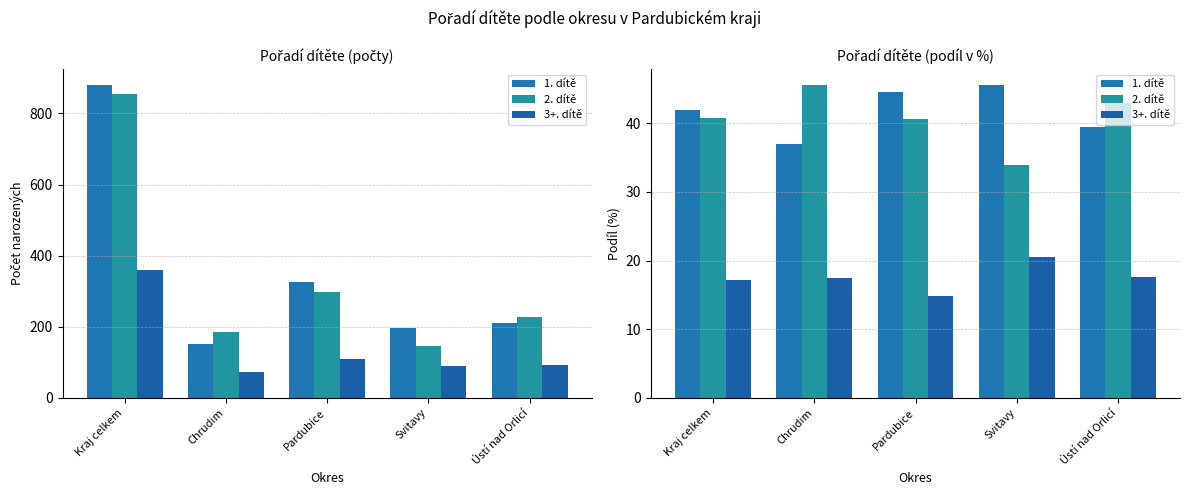

What is the difference between the 3+. dítě values at Pardubice and Kraj celkem?

2.4